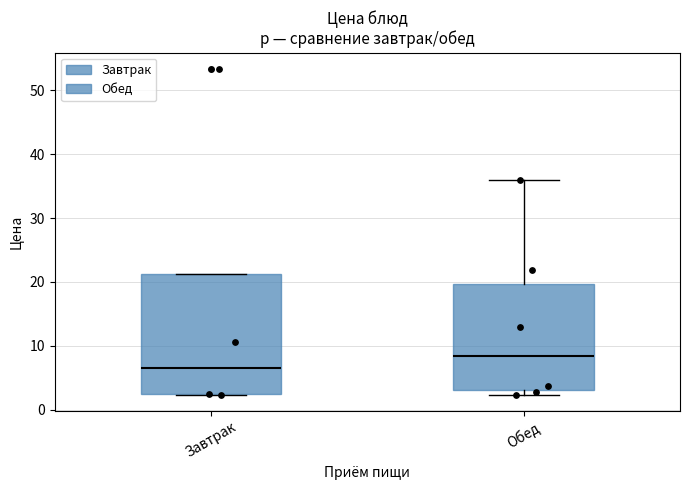

Reading left to right, read every box against the y-axis: the position of its median line, the range the box covers, and the ends of its whiskers. The values are not printed on the chart, so give them approximately, as read against the axis.

Завтрак: median 6, box 2 to 21, whiskers 2 to 21
Обед: median 8, box 3 to 20, whiskers 2 to 36